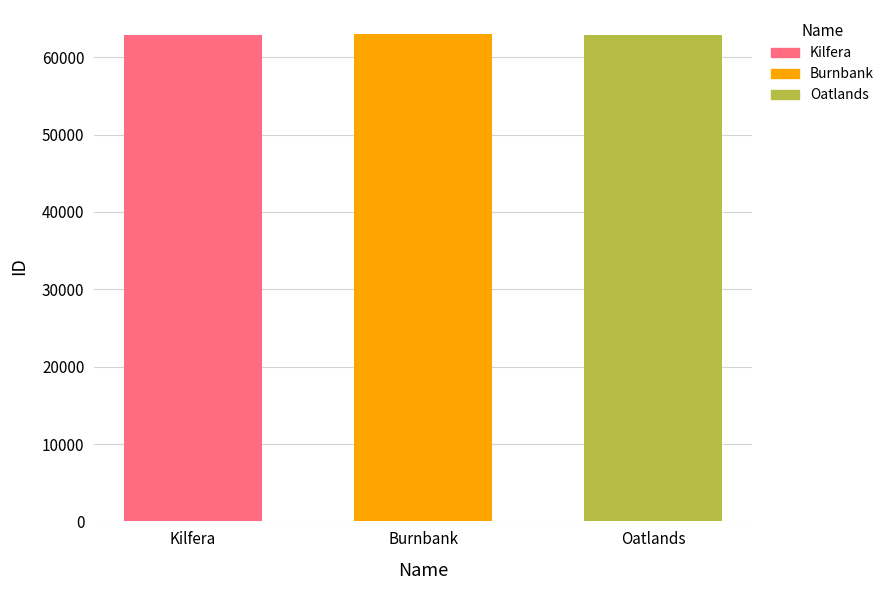

What is the greatest value displayed?

62948